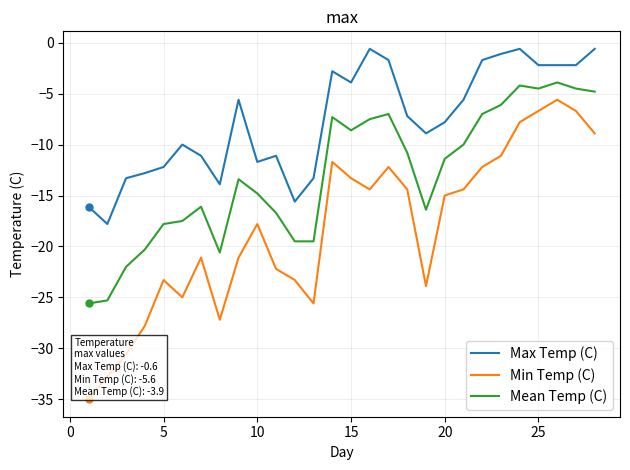

True or false: Max Temp (C) and Min Temp (C) intersect in this chart.

False